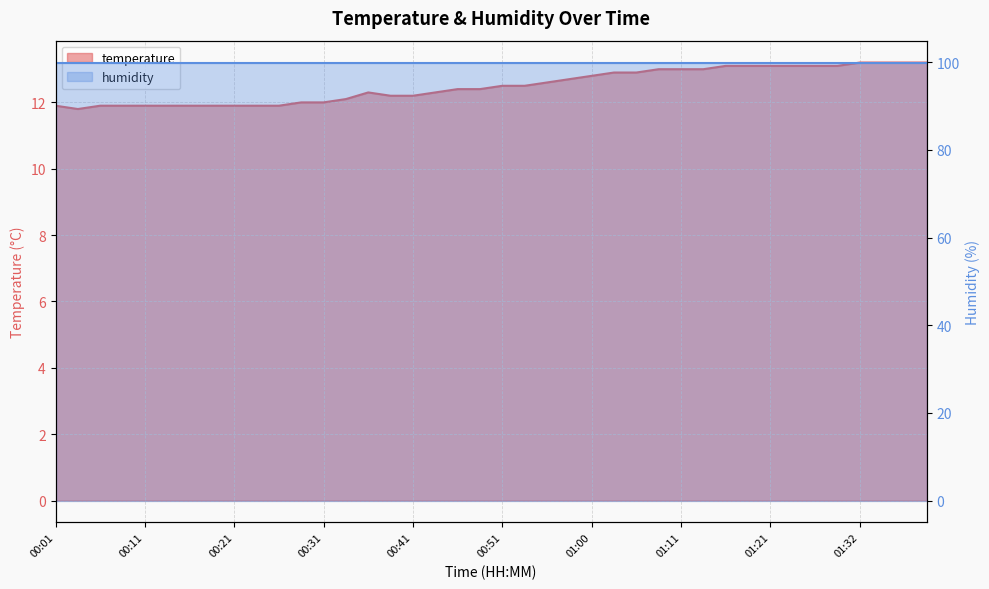

Which category has the lowest value across all series?

00:04